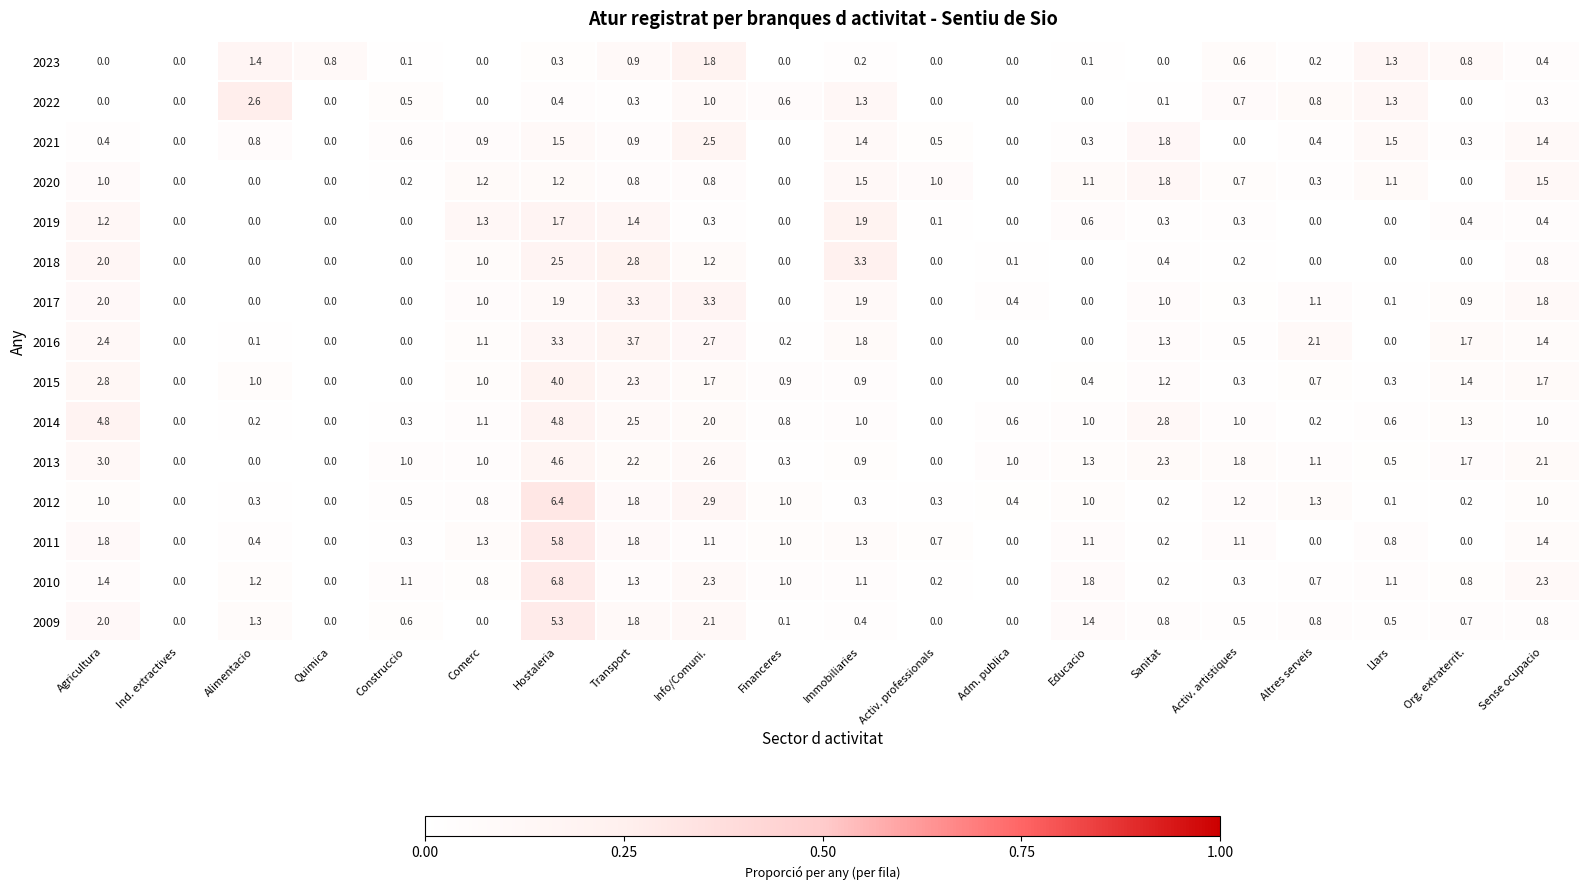

What is the greatest value displayed?

6.8